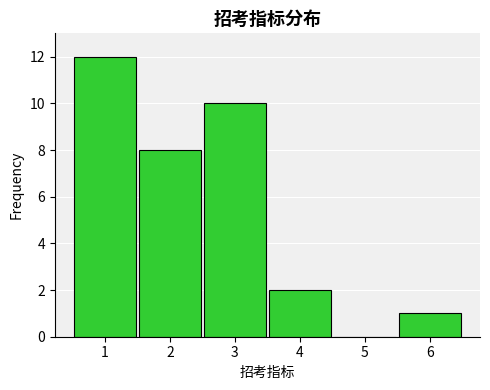

Reading left to right, list every bar in this chart as the range it spans on the x-axis followed by its height. The values are not printed on the chart, so give them approximately, as read against the axis.

0.5 to 1.5: 12
1.5 to 2.5: 8
2.5 to 3.5: 10
3.5 to 4.5: 2
4.5 to 5.5: 0
5.5 to 6.5: 1